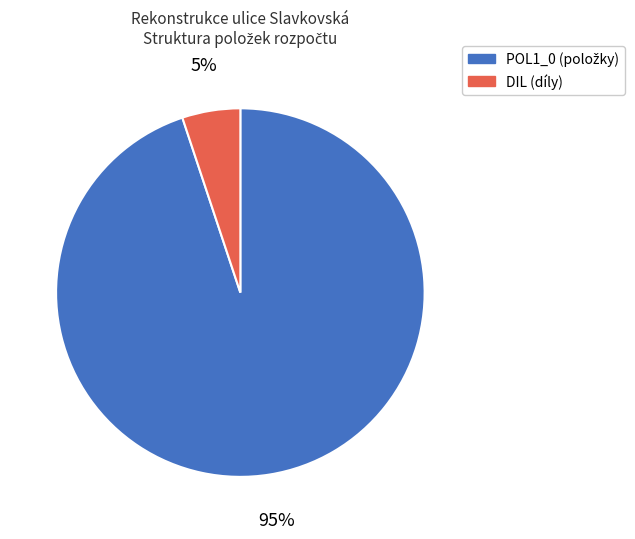

Count the number of slices in the pie.

2